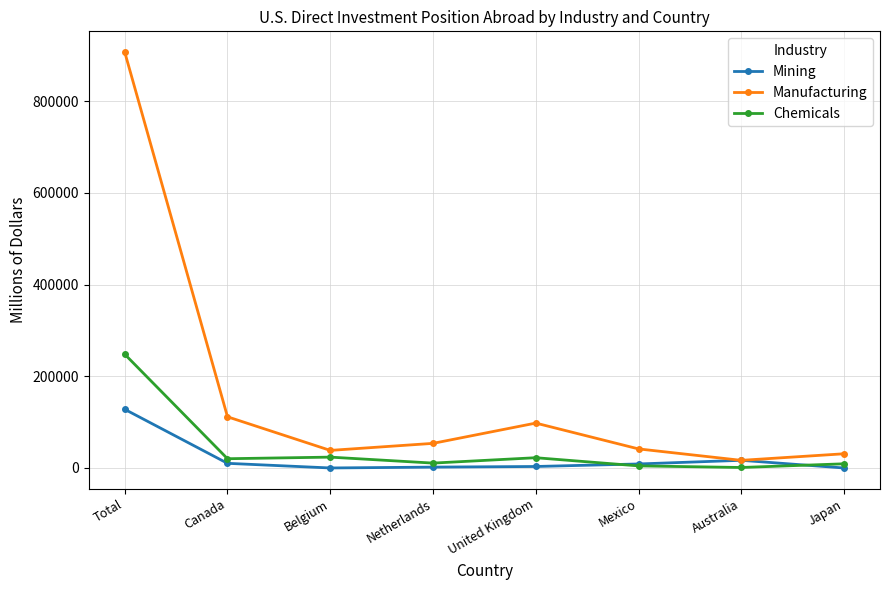

Between which two adjacent categories do Mining and Manufacturing first intersect?

Mexico and Australia